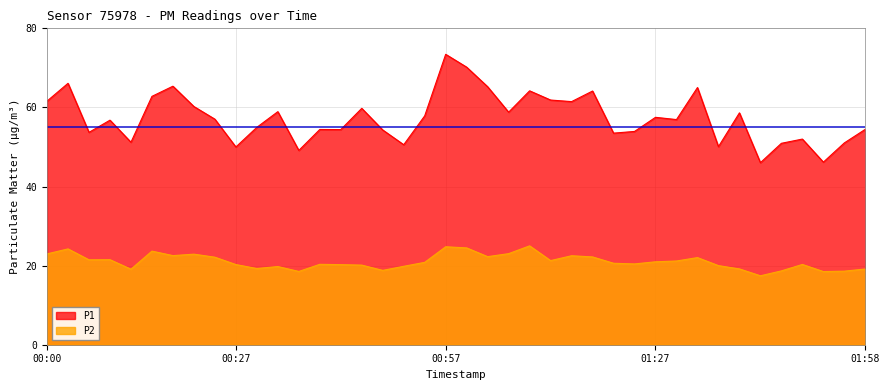

True or false: P1 has more than 1 points higher than both neighbors.

True